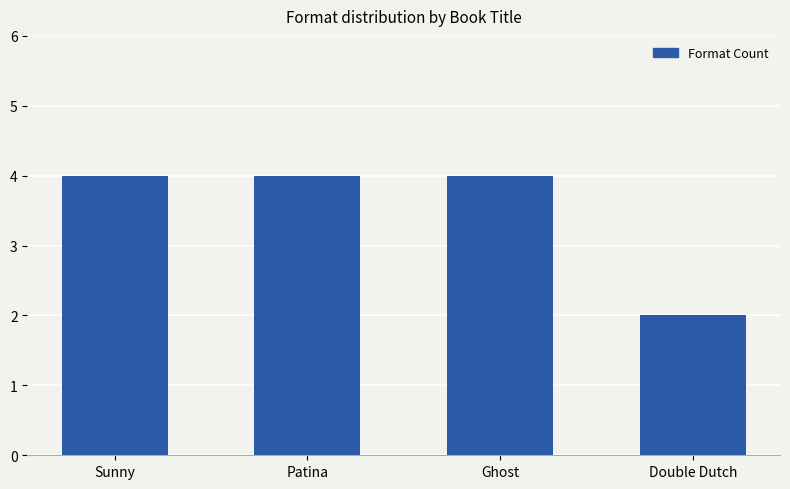

Which category has the lowest value across all series?

Double Dutch